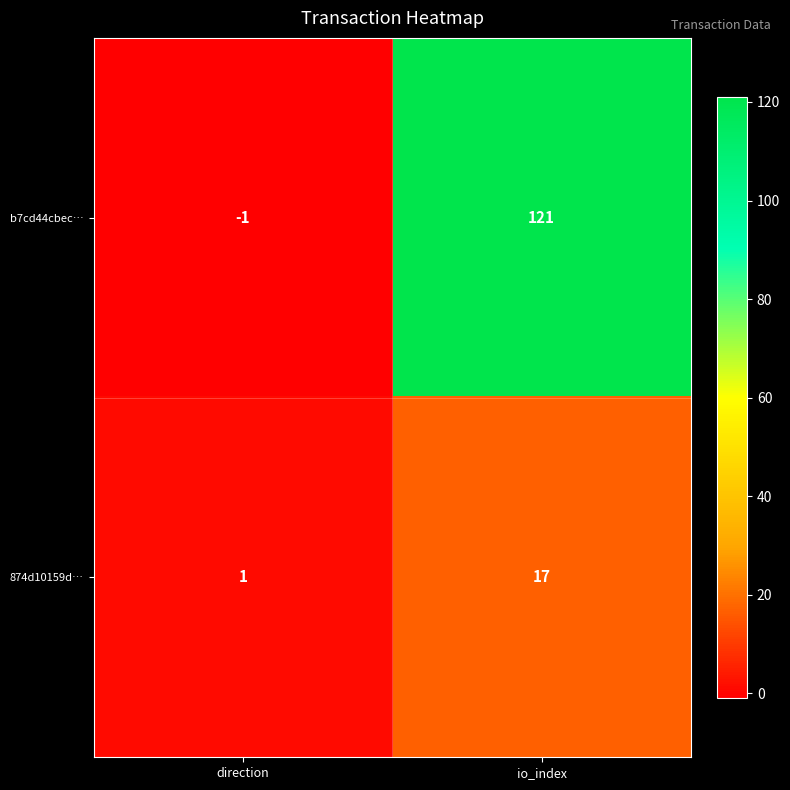

The b7cd44cbec… series shows 68 at io_index. True or false?

False